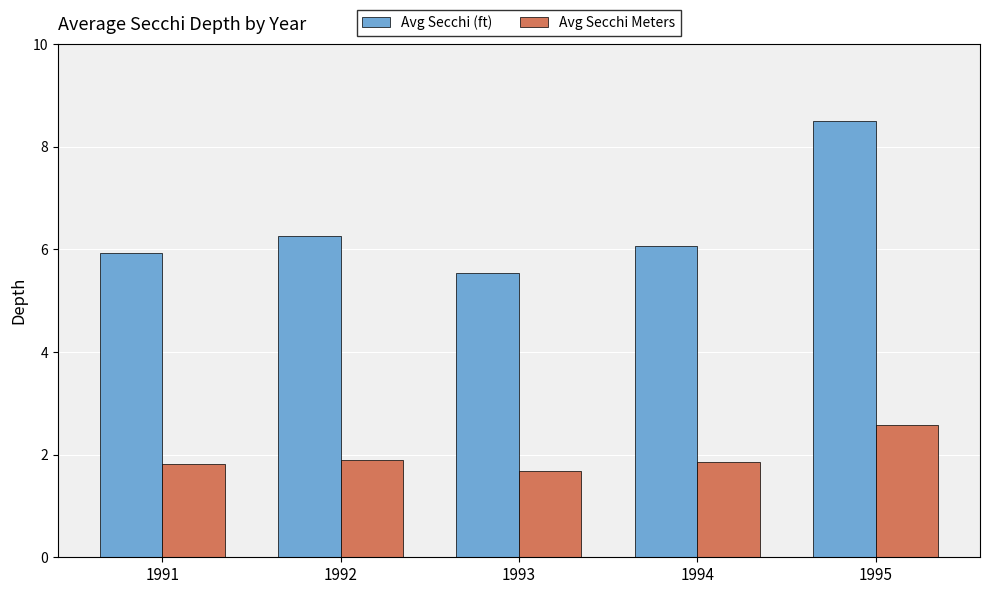

At which label does Avg Secchi Meters reach its peak?

1995